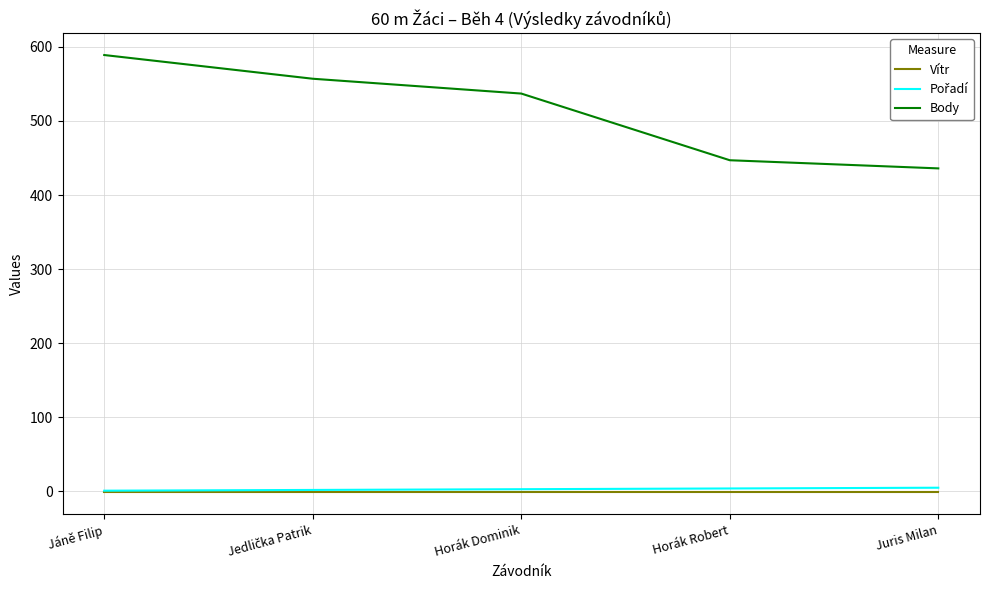

What is the sum of all Body values?

2566.0